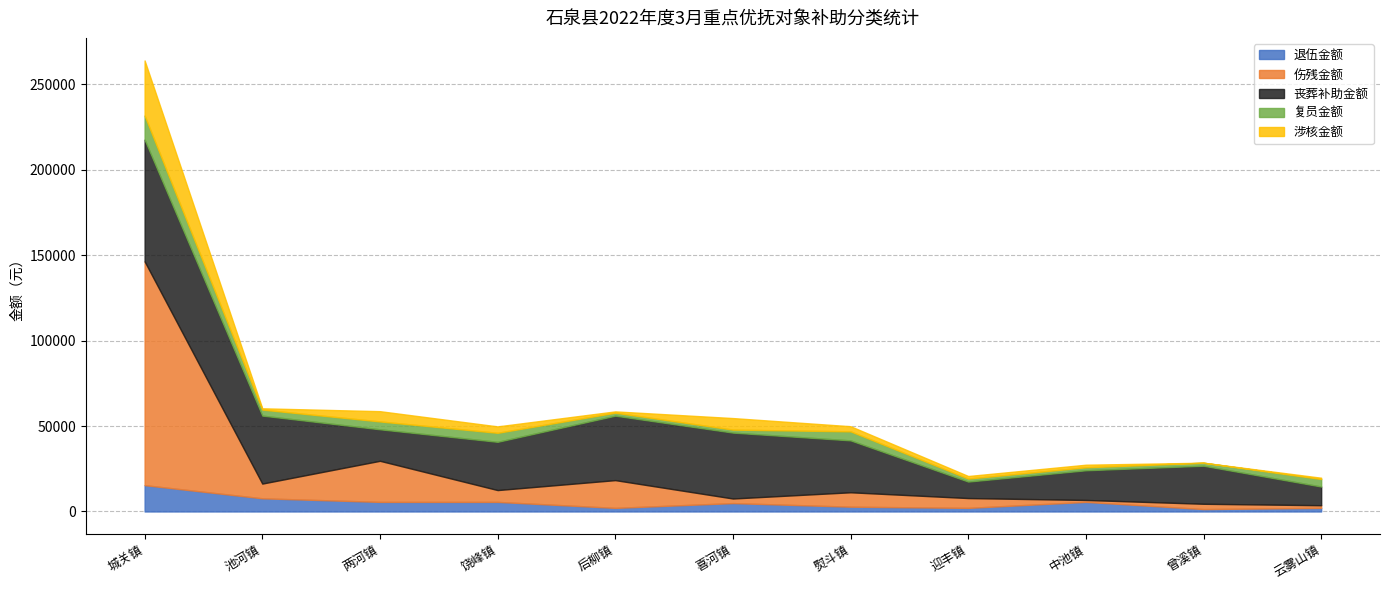

Does the chart have visible grid lines?

Yes